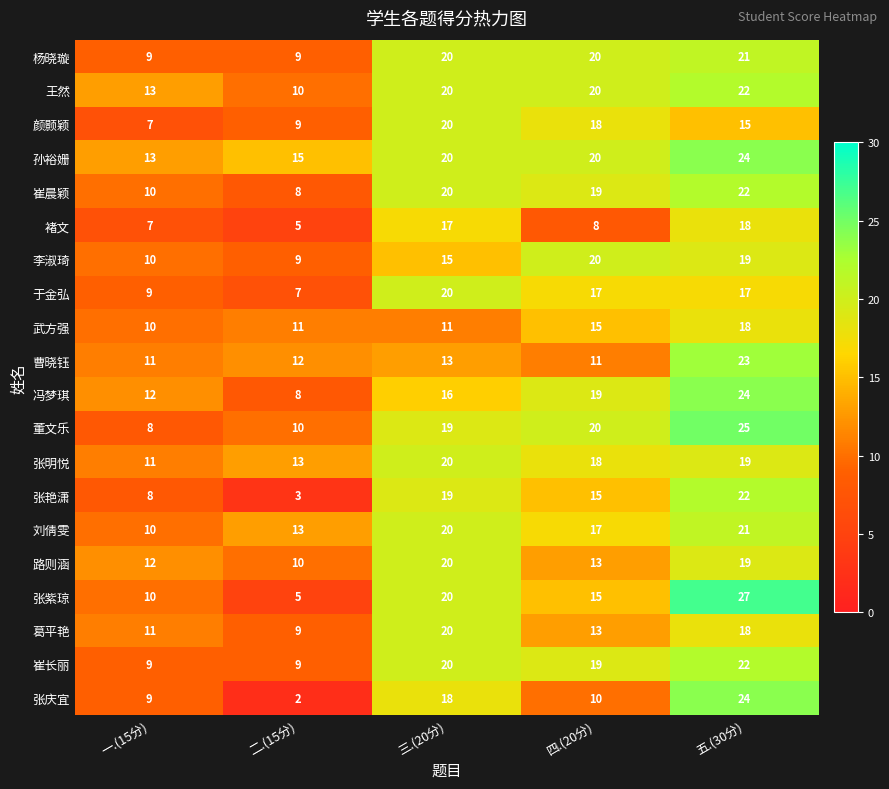

What is the difference between the 褚文 values at 二.(15分) and 四.(20分)?

3